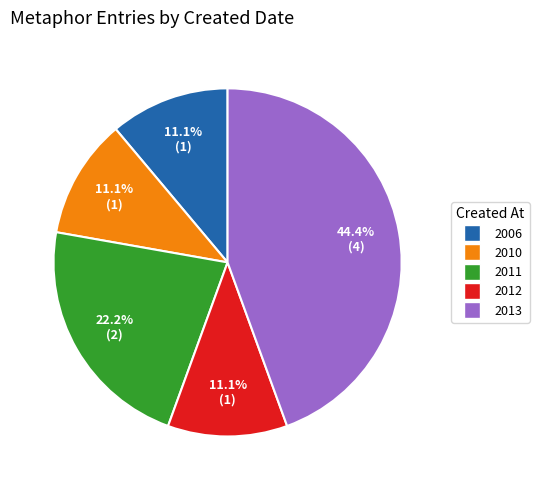

Count the number of slices in the pie.

5